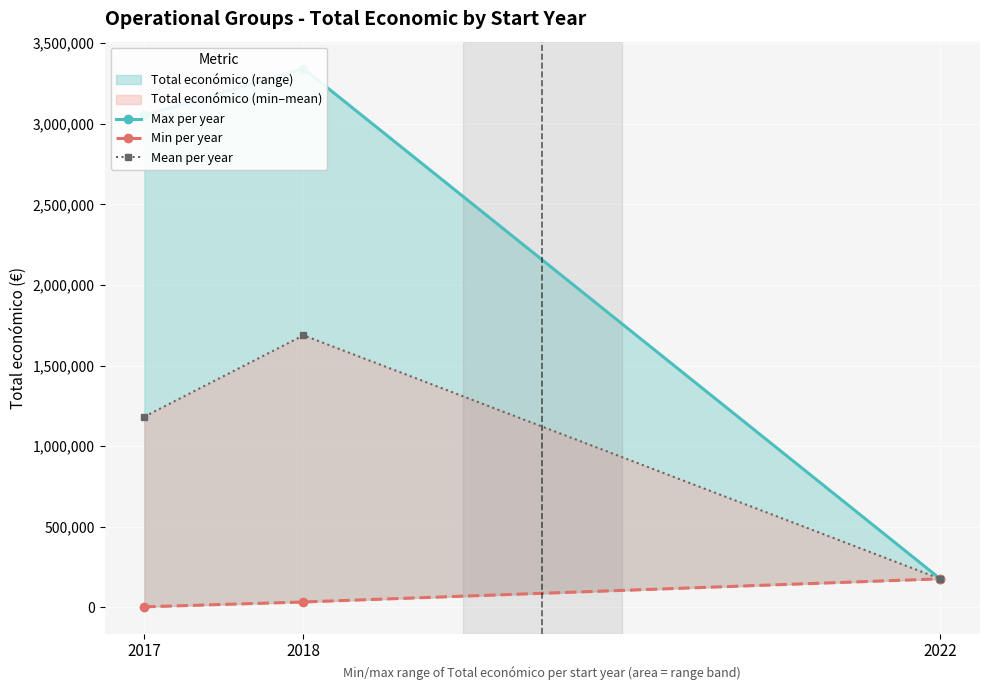

The Mean per year series shows 117634 at 2022. True or false?

False